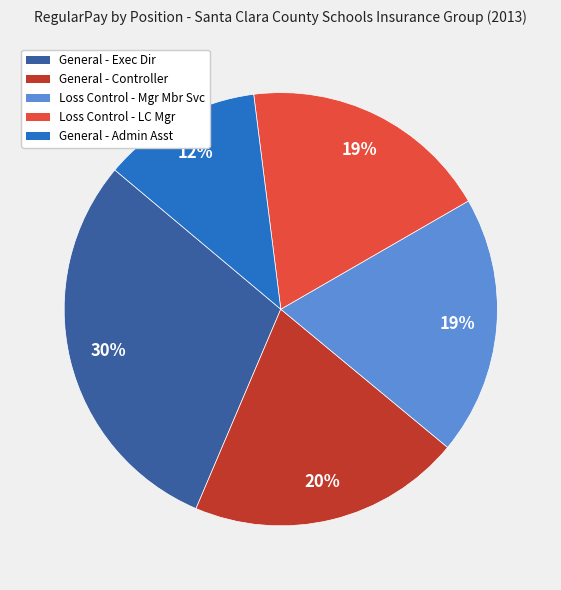

Does any single category account for the majority?

No